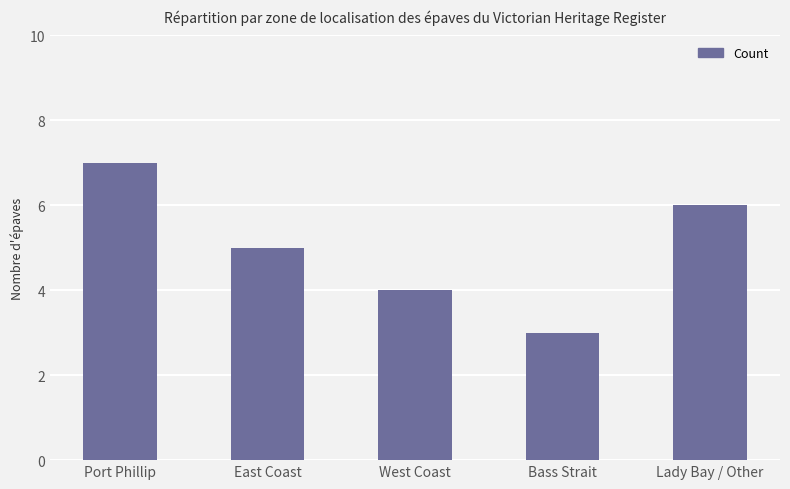

What is the label of the 3rd bar from the right?

West Coast